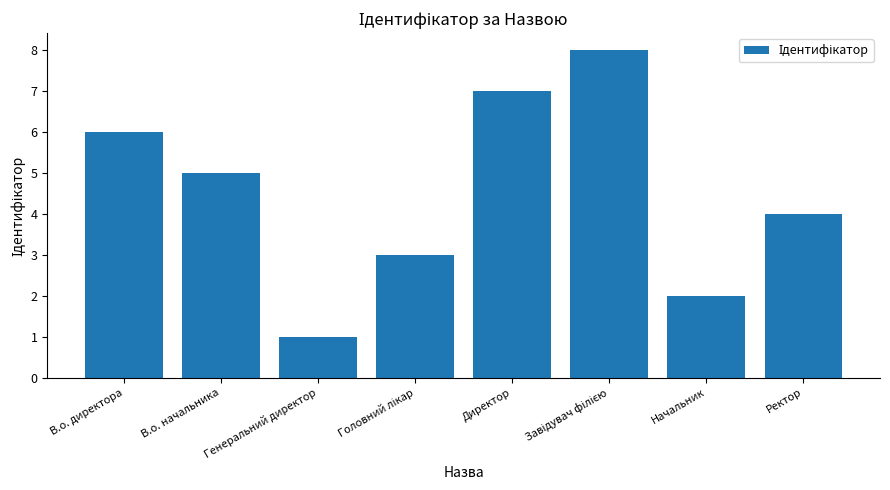

The chart shows a value of 6 at Ректор. True or false?

False